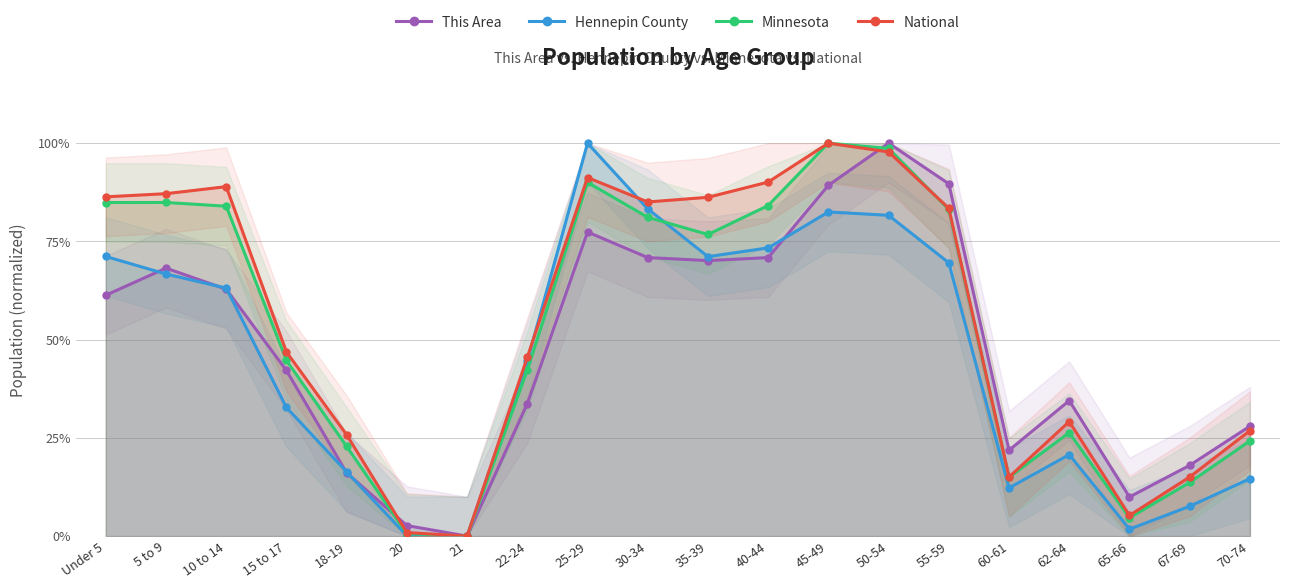

At which label is Hennepin County closest to 0?

21